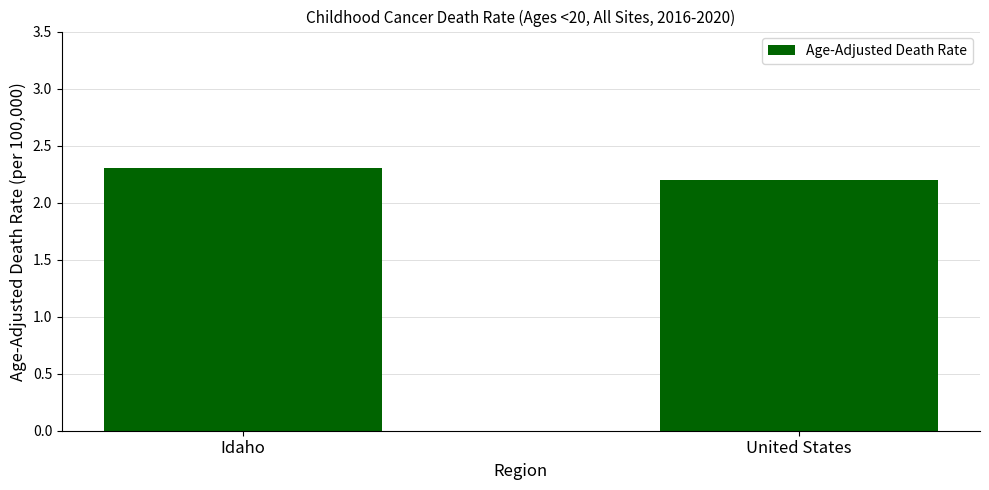

Count the number of categories in the chart.

2